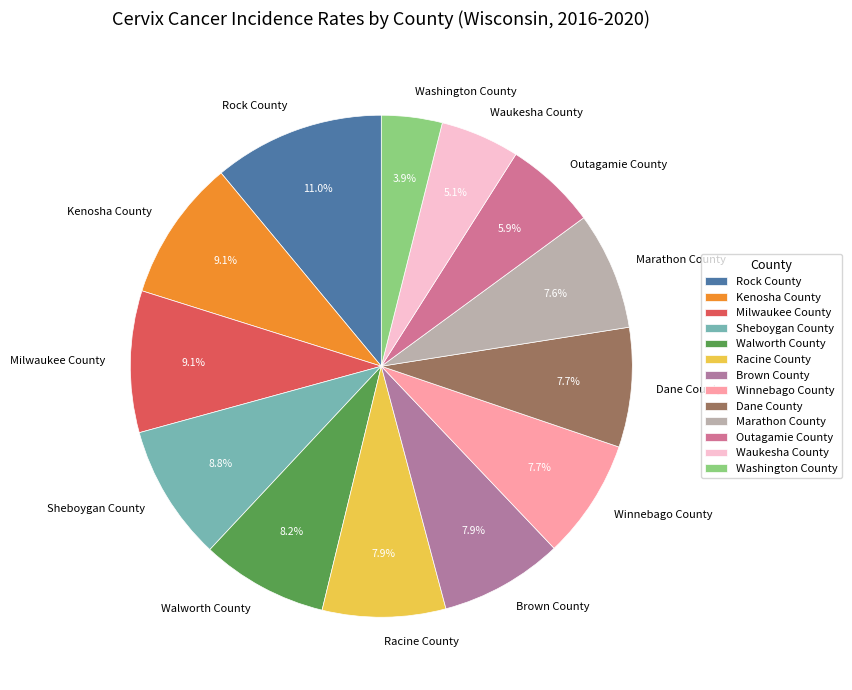

To the nearest percent, what percentage of the pie is Walworth County?

8%